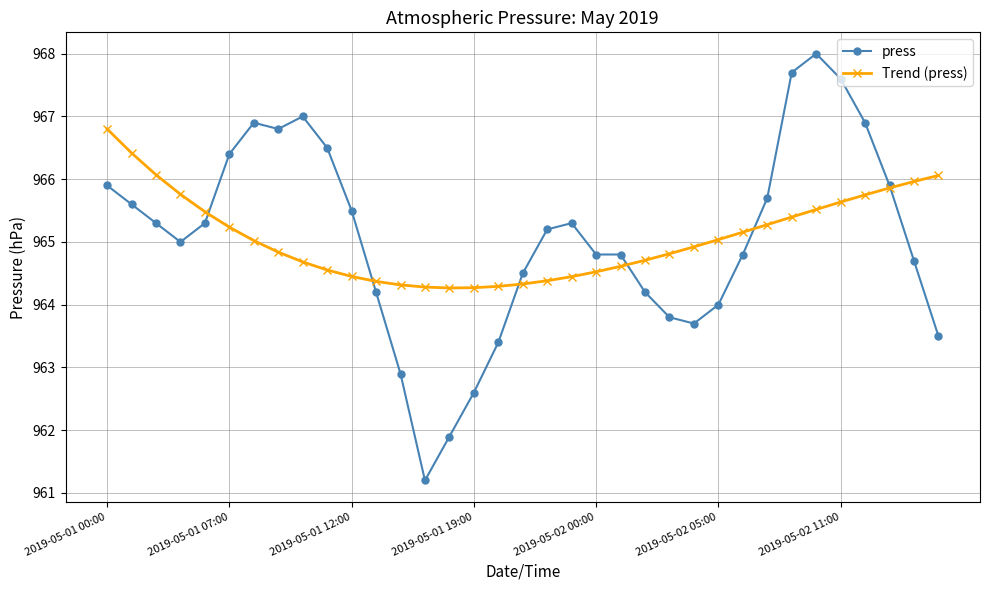

Which series has the largest range (max minus min)?

press